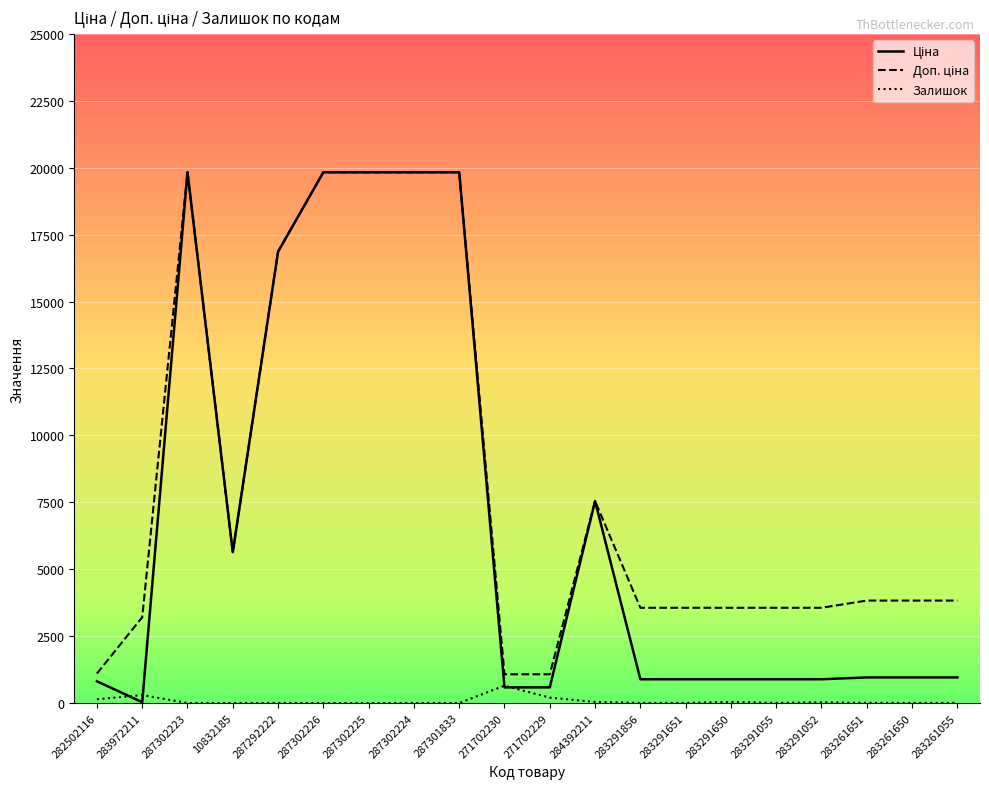

Does the chart have visible grid lines?

Yes